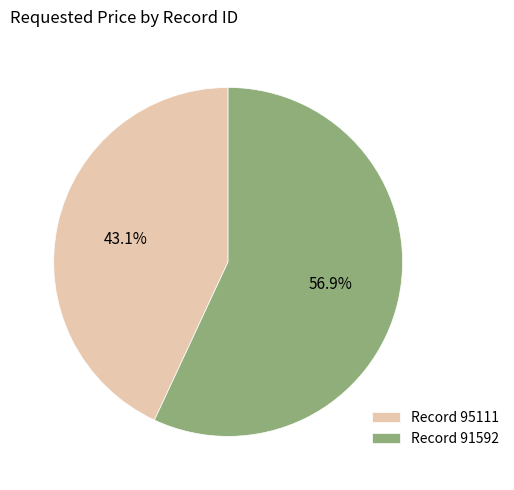

Is there a majority slice in this chart?

Yes